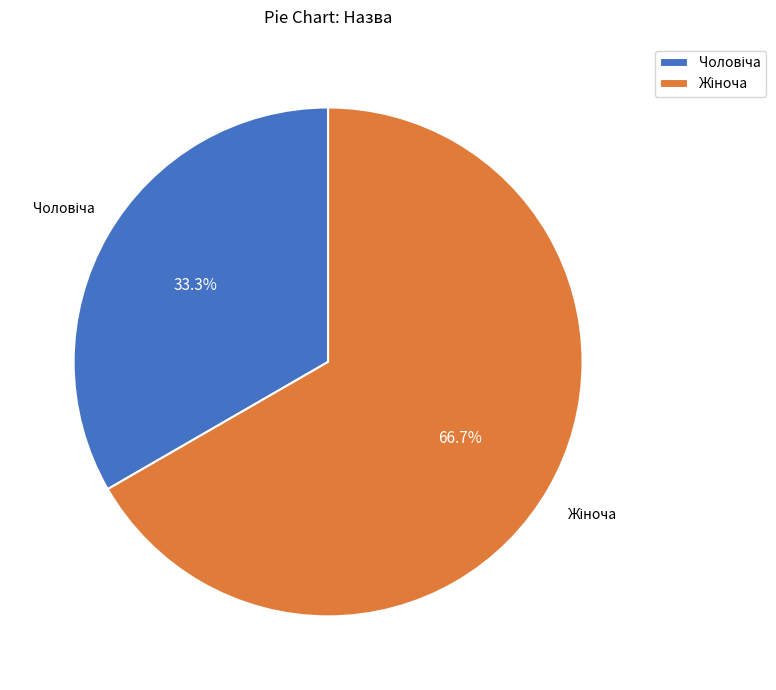

Does any single category account for the majority?

Yes